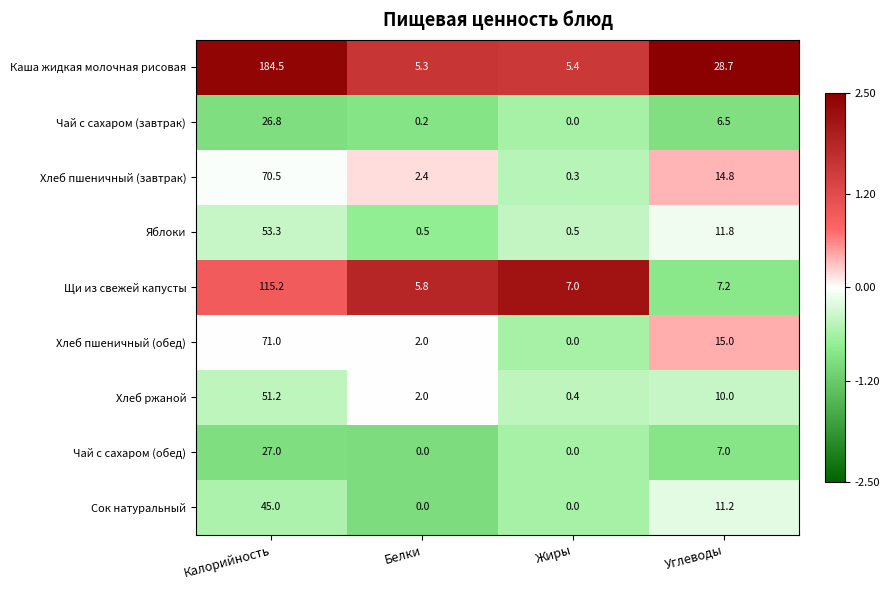

Which series has the largest range (max minus min)?

Каша жидкая молочная рисовая